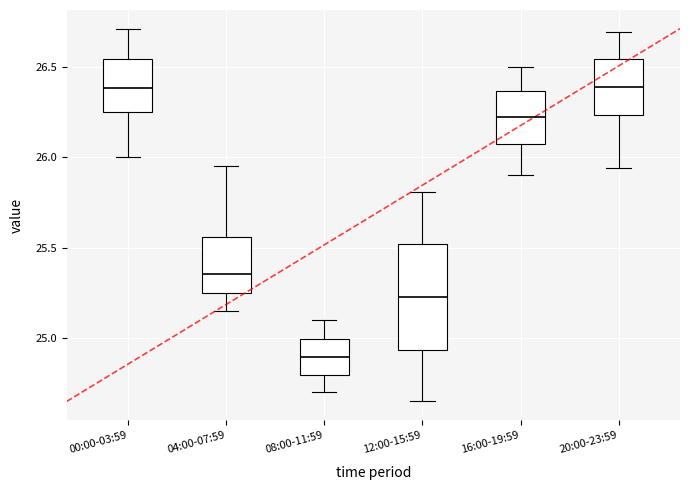

Where does the lower whisker of the box for 08:00-11:59 end on the y-axis? The values are not printed on the chart, so give them approximately, as read against the axis.

24.70